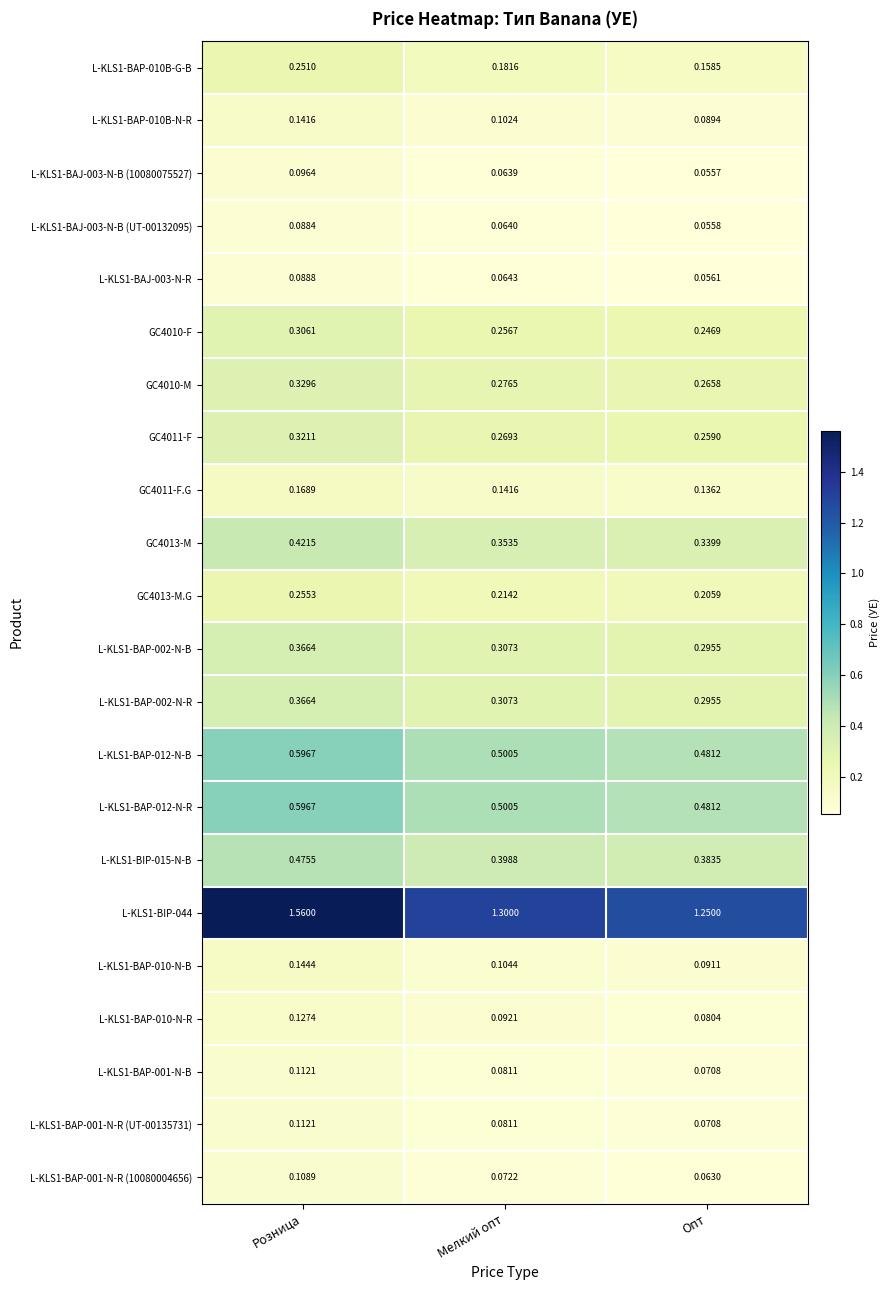

Which category has the highest value across all series?

Розница